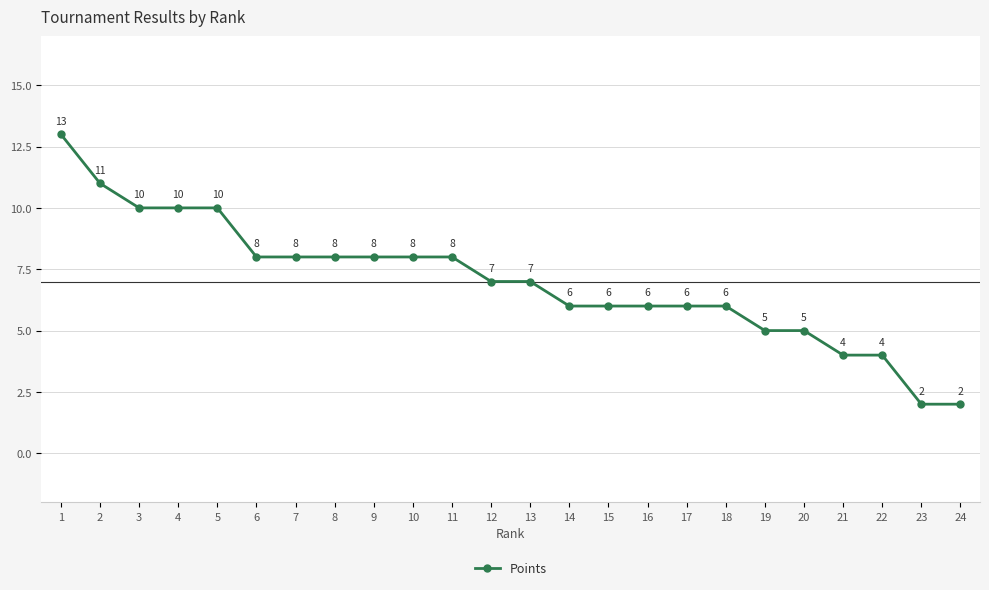

Reading left to right, list all the values displayed in this chart.

1=13	2=11	3=10	4=10	5=10	6=8	7=8	8=8	9=8	10=8	11=8	12=7	13=7	14=6	15=6	16=6	17=6	18=6	19=5	20=5	21=4	22=4	23=2	24=2